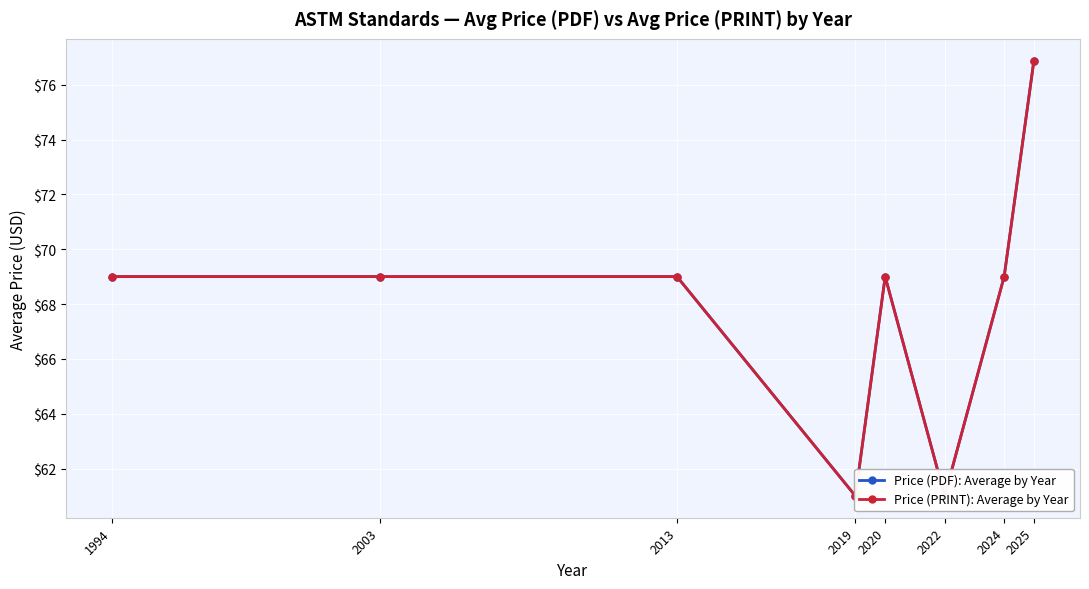

What is the smallest value displayed?

61.0